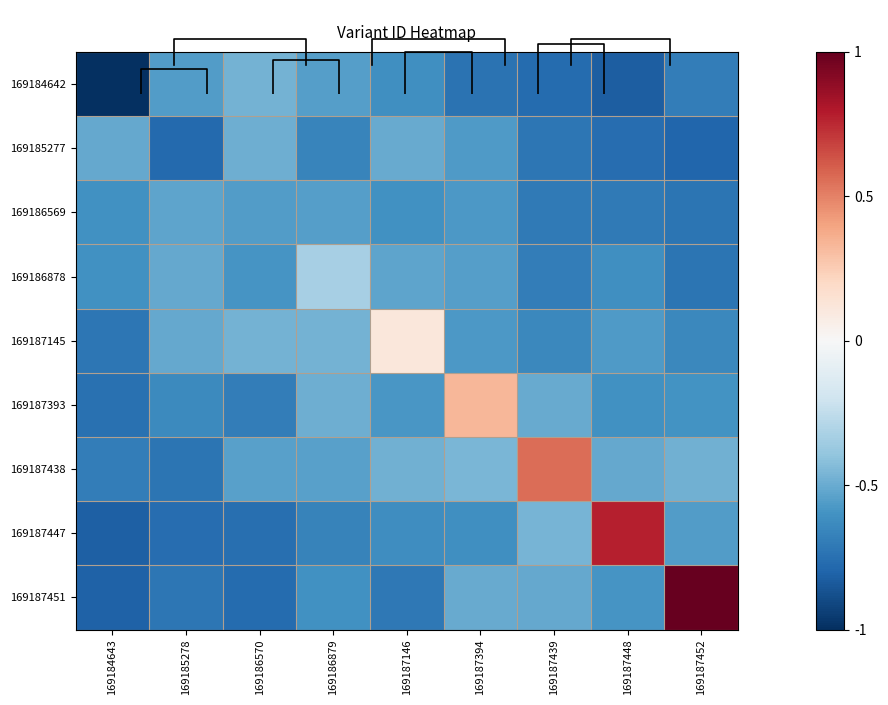

What is the difference between the highest and lowest values at 169187146?

0.8